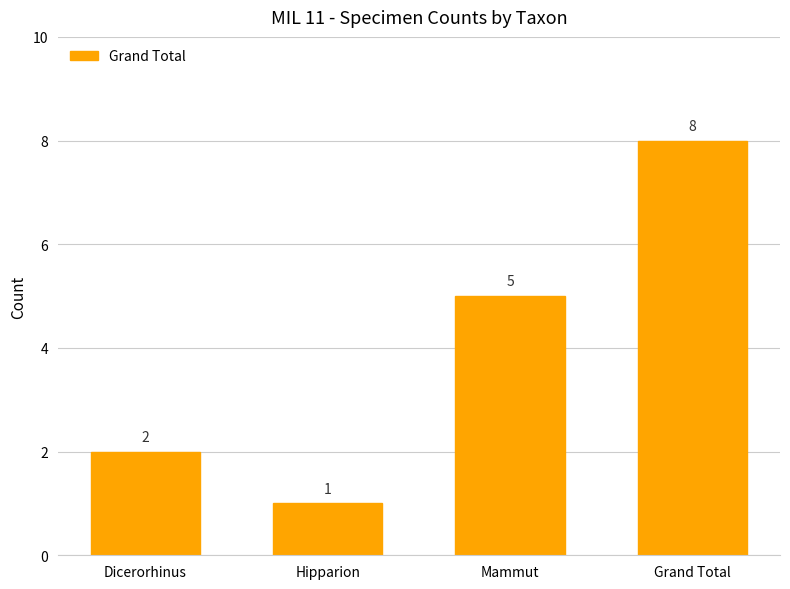

How many values are below 5?

2